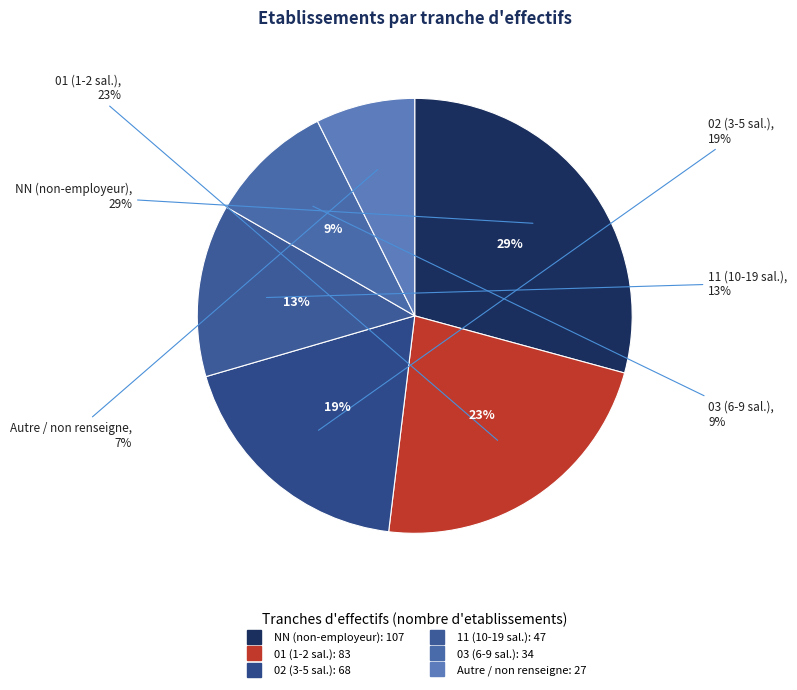

To the nearest percent, what is the difference between the 02 and 01 slice percentages?

4%